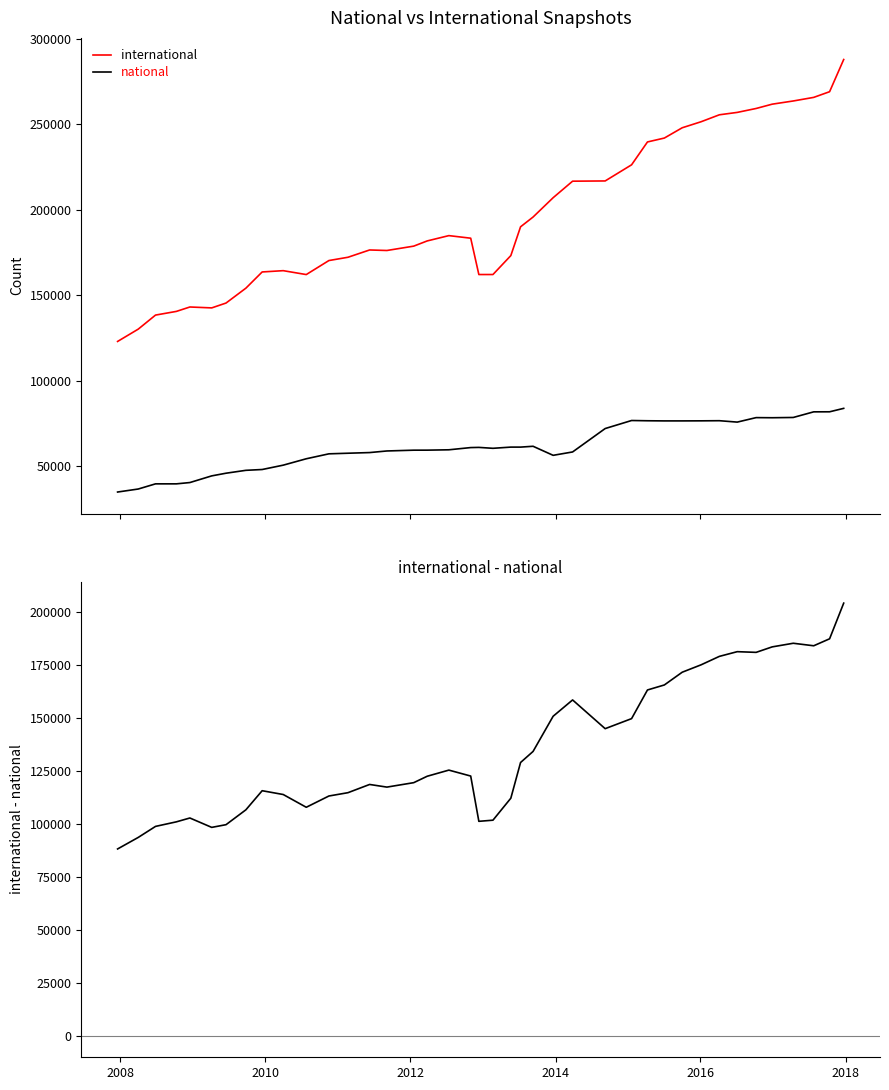

Which series has the largest total across all categories?

international